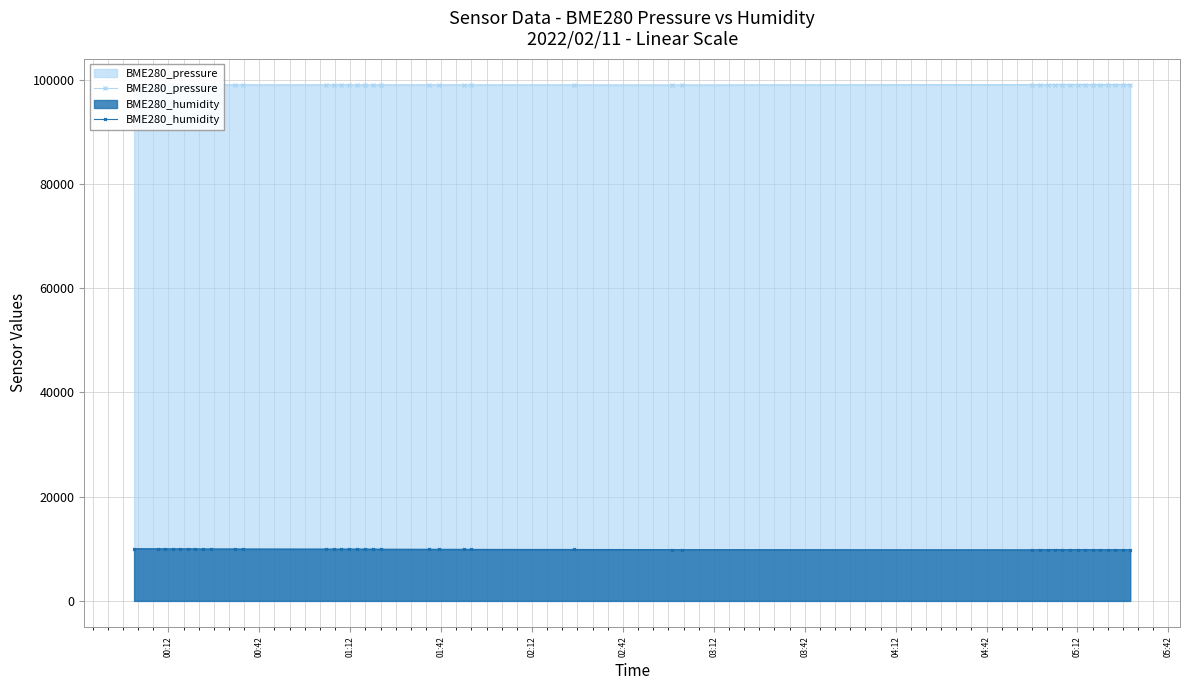

What is the average value of the BME280_pressure series?

99060.2